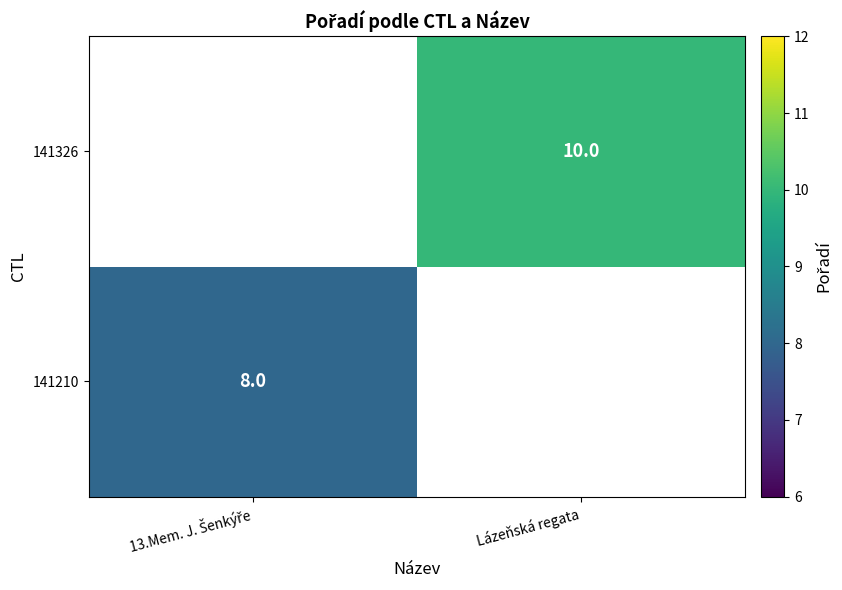

The value of 141326 at Lázeňská regata is 6. True or false?

False